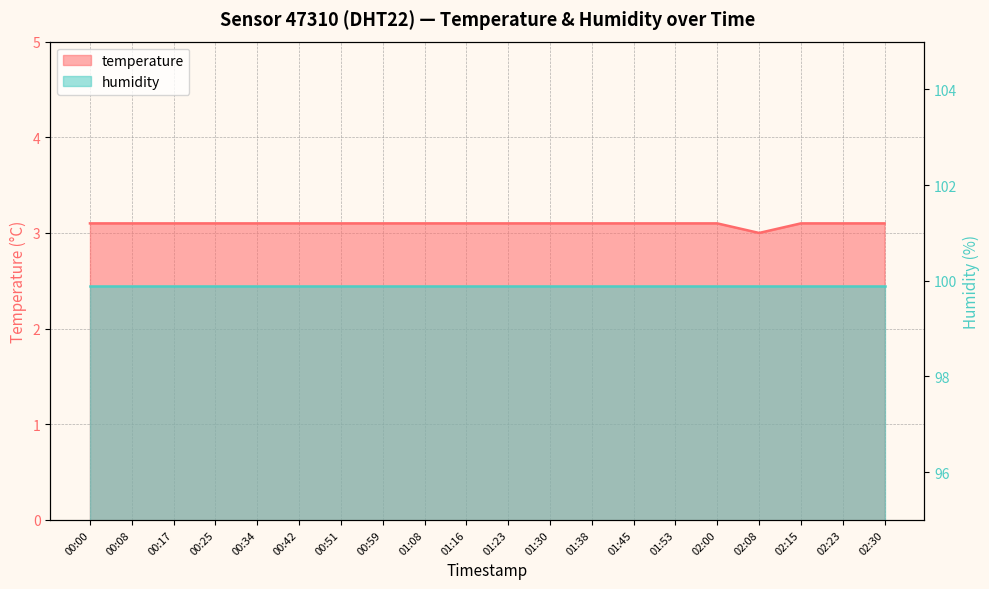

List the labels in order of value, largest first.

00:00, 00:08, 00:17, 00:25, 00:34, 00:42, 00:51, 00:59, 01:08, 01:16, 01:23, 01:30, 01:38, 01:45, 01:53, 02:00, 02:15, 02:23, 02:30, 02:08